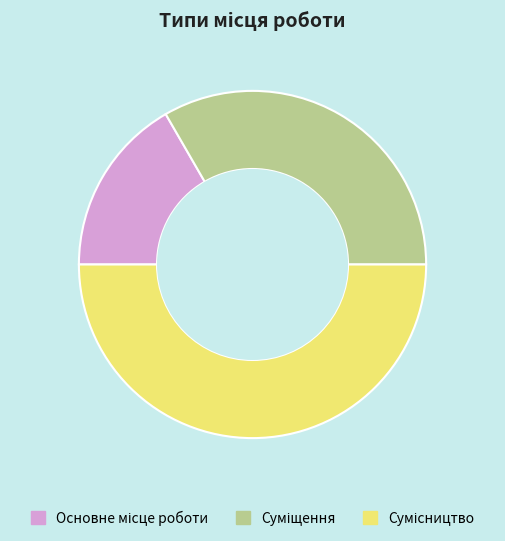

To the nearest percent, what percentage of the pie is Сумісництво?

50%